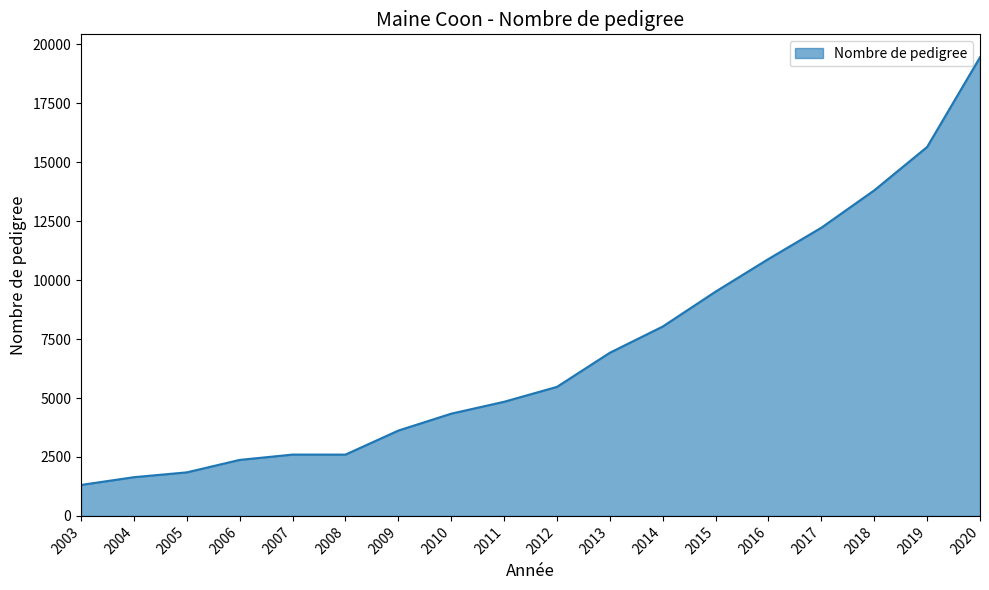

What is the difference between the values at 2013 and 2020?

12532